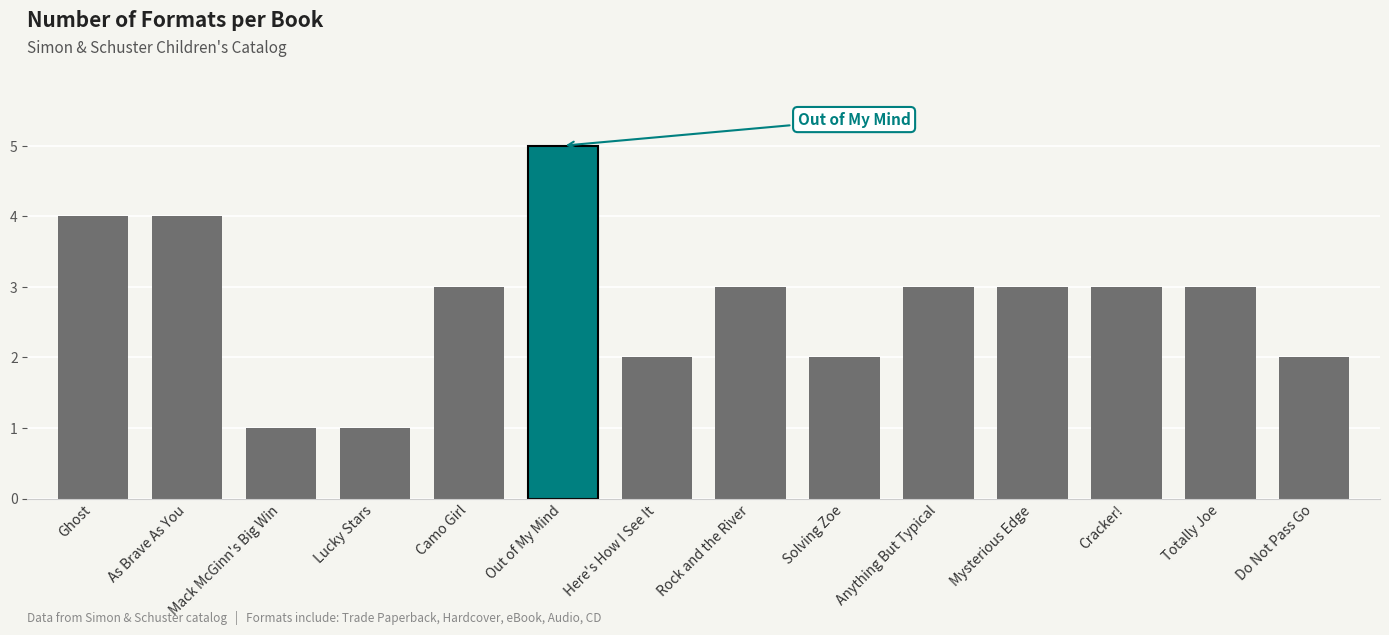

What is the label of the 7th bar from the left?

Here's How I See It